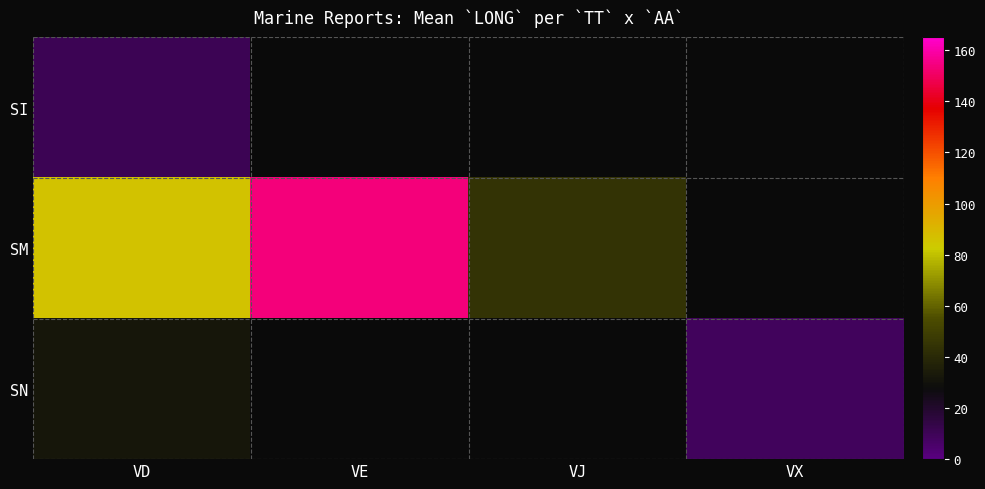

Count the number of data series in this chart.

3